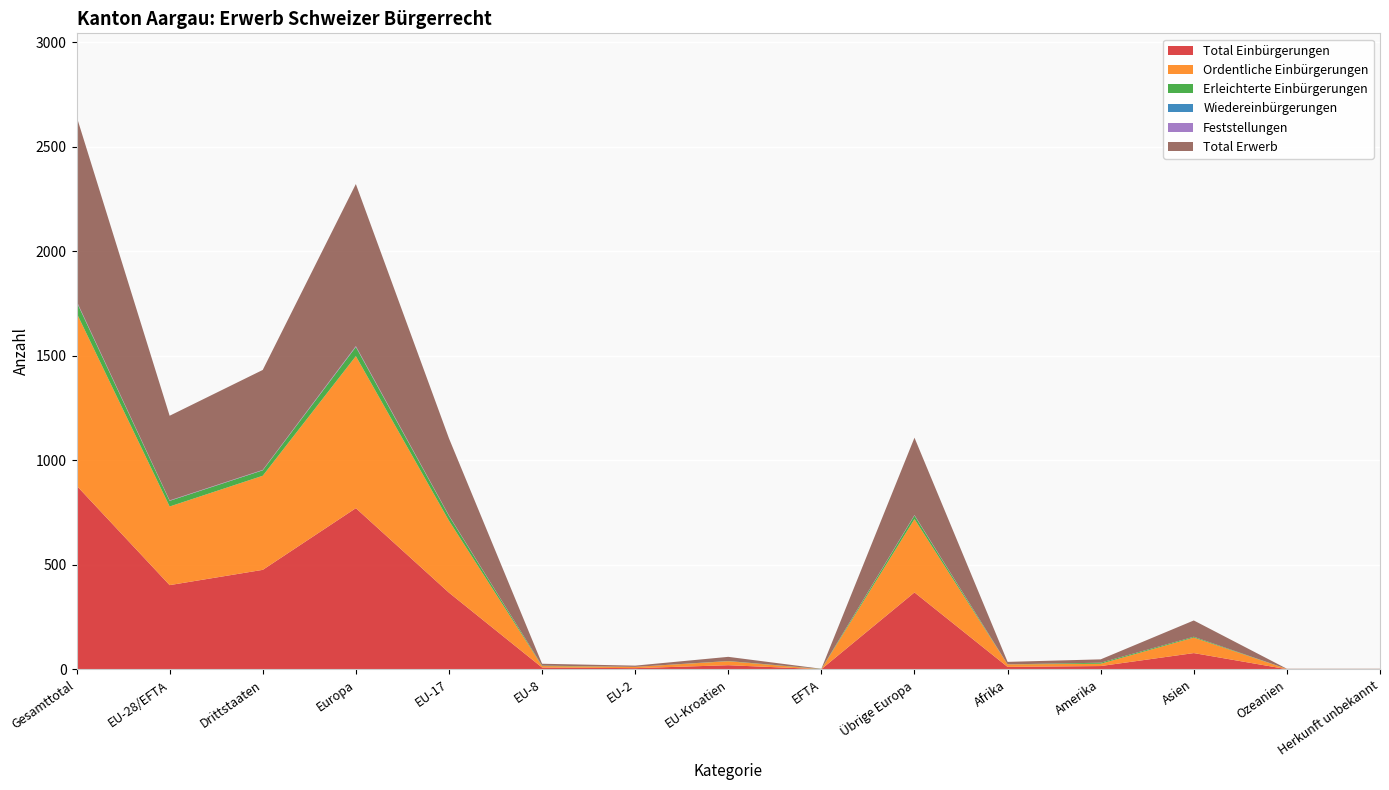

Reading left to right, list all the values displayed in this chart.

Total Einbürgerungen: 879	403	476	771	367	9	6	20	1	368	12	16	78	1	1
Ordentliche Einbürgerungen: 826	376	450	727	344	7	6	19	0	351	12	11	74	1	1
Erleichterte Einbürgerungen: 53	27	26	44	23	2	0	1	1	17	0	5	4	0	0
Wiedereinbürgerungen: 0	0	0	0	0	0	0	0	0	0	0	0	0	0	0
Feststellungen: 4	2	2	4	2	0	0	0	0	2	0	0	0	0	0
Total Erwerb: 883	405	478	775	369	9	6	20	1	370	12	16	78	1	1